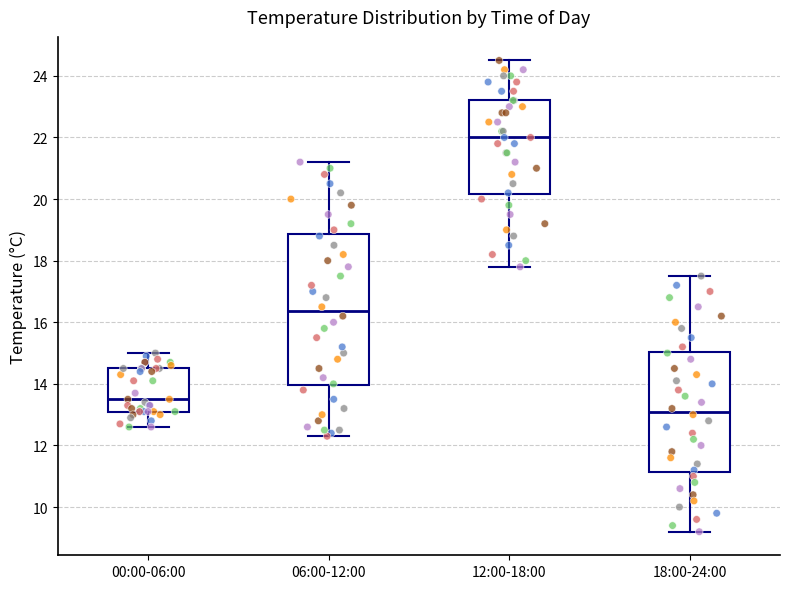

Which box's median line is the lowest?

18:00-24:00